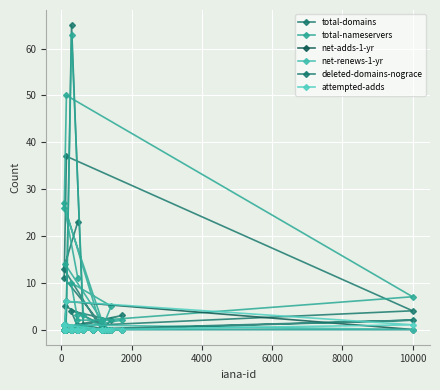

How many lines are shown in the chart?

6